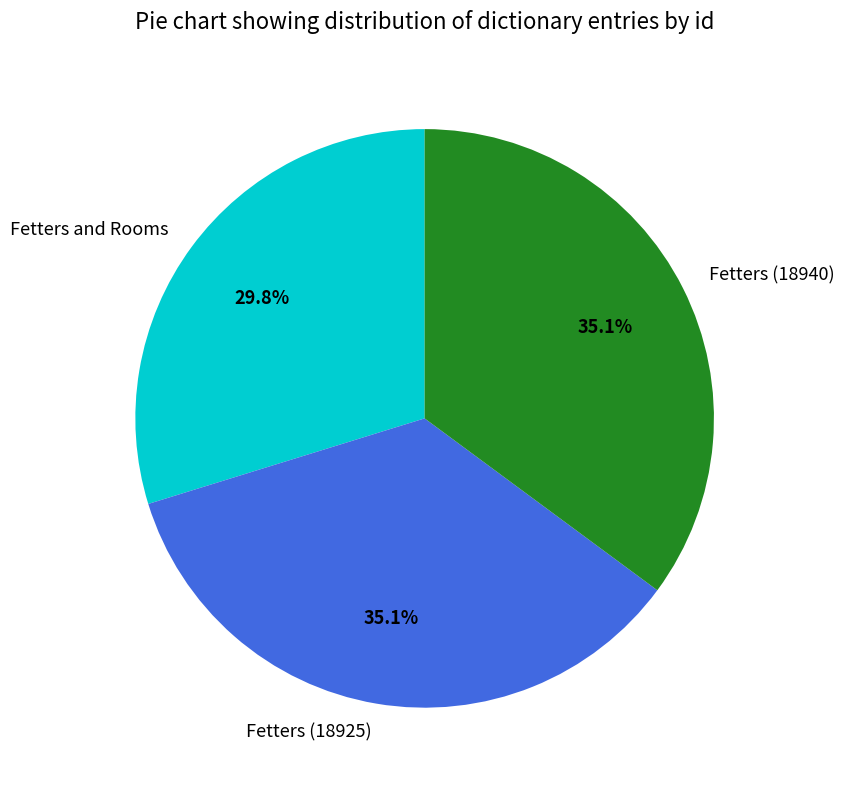

Which category has the smallest portion of the pie?

Fetters and Rooms